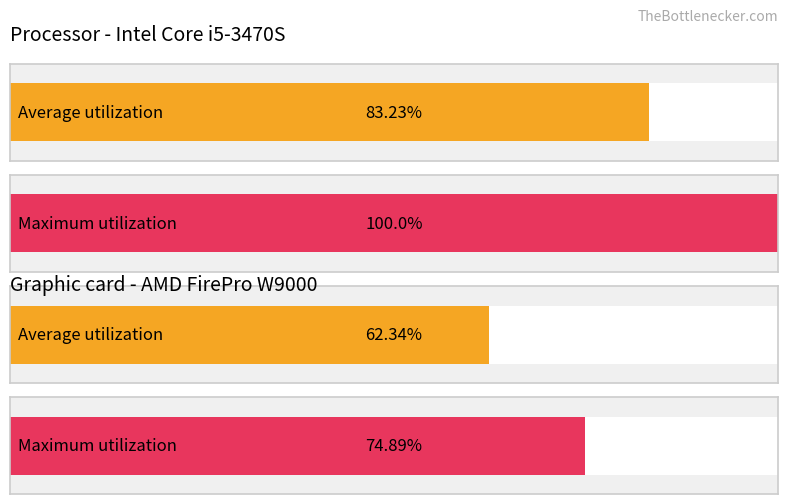

Rank the series at -69 from highest to lowest value.

Maximum utilization, Average utilization